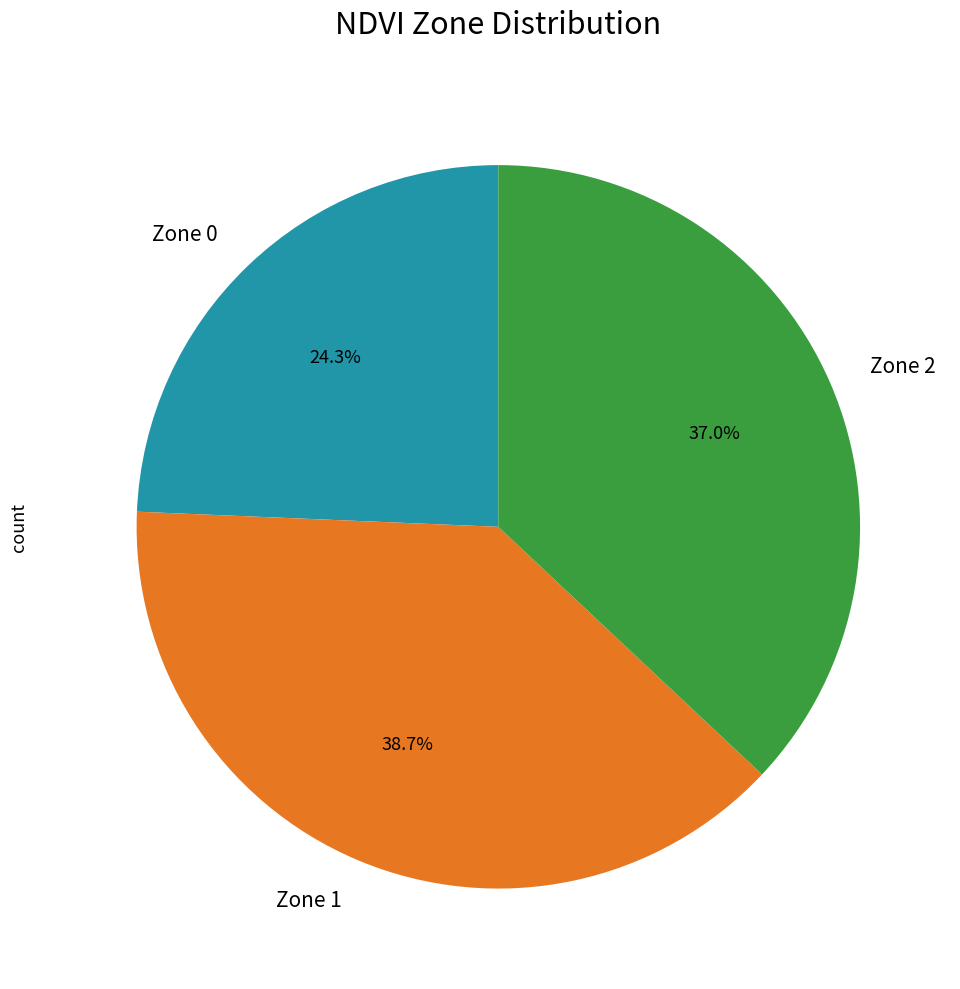

Does Zone 1 represent more than half of the total?

No